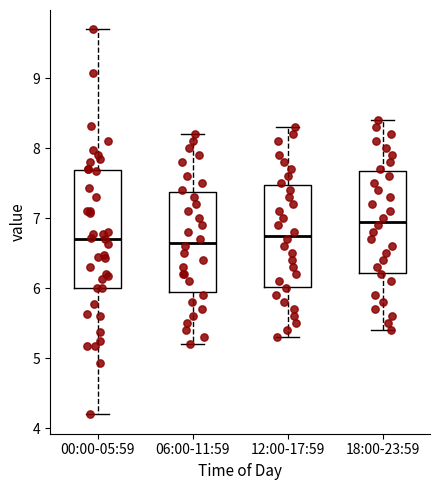

Where does the upper whisker of the box for 00:00-05:59 end on the y-axis? The values are not printed on the chart, so give them approximately, as read against the axis.

9.7